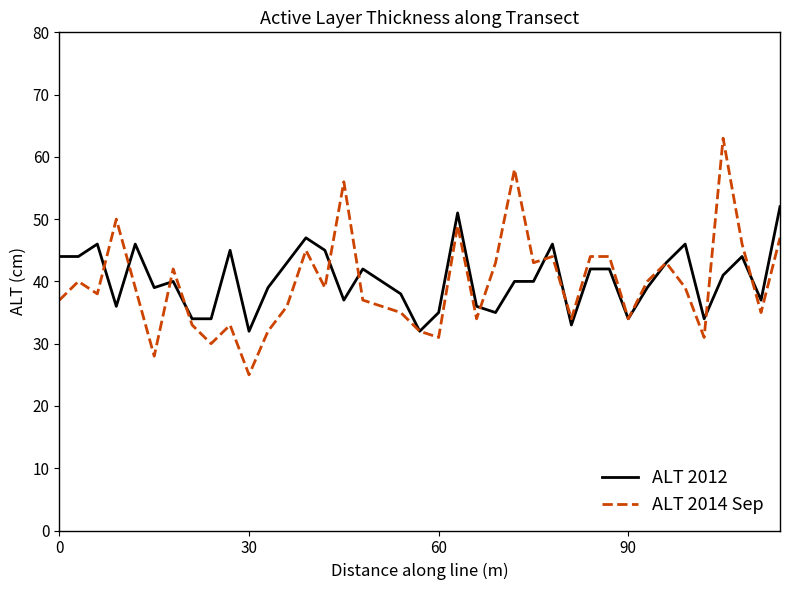

What is the minimum value for ALT 2012?

32